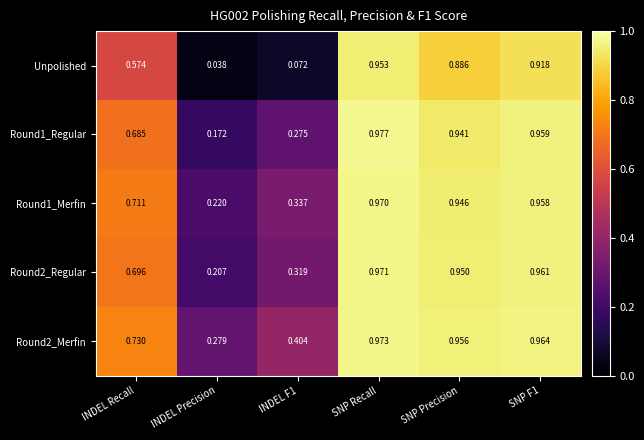

Is the value of Round1_Merfin at SNP Precision greater than the value of Round1_Regular at INDEL Precision?

Yes